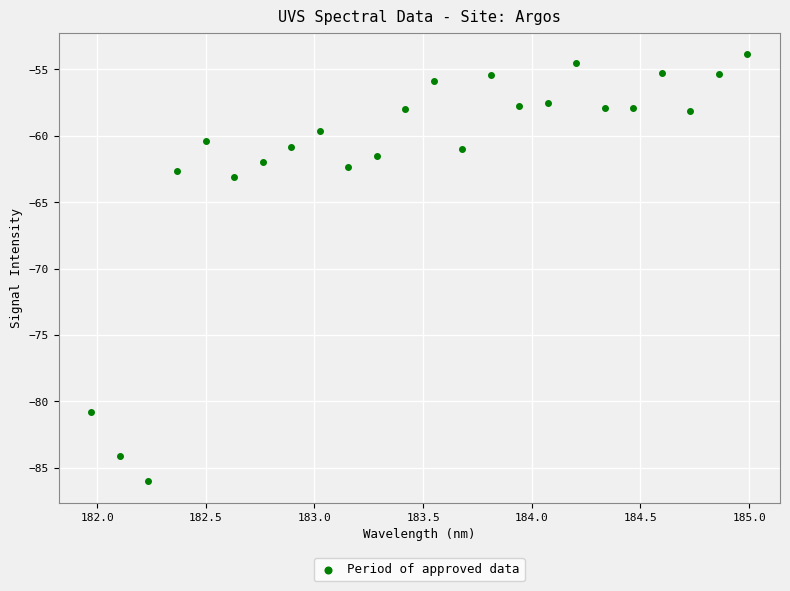

What Y value in the scatter plot is closest to -69?

-63.1